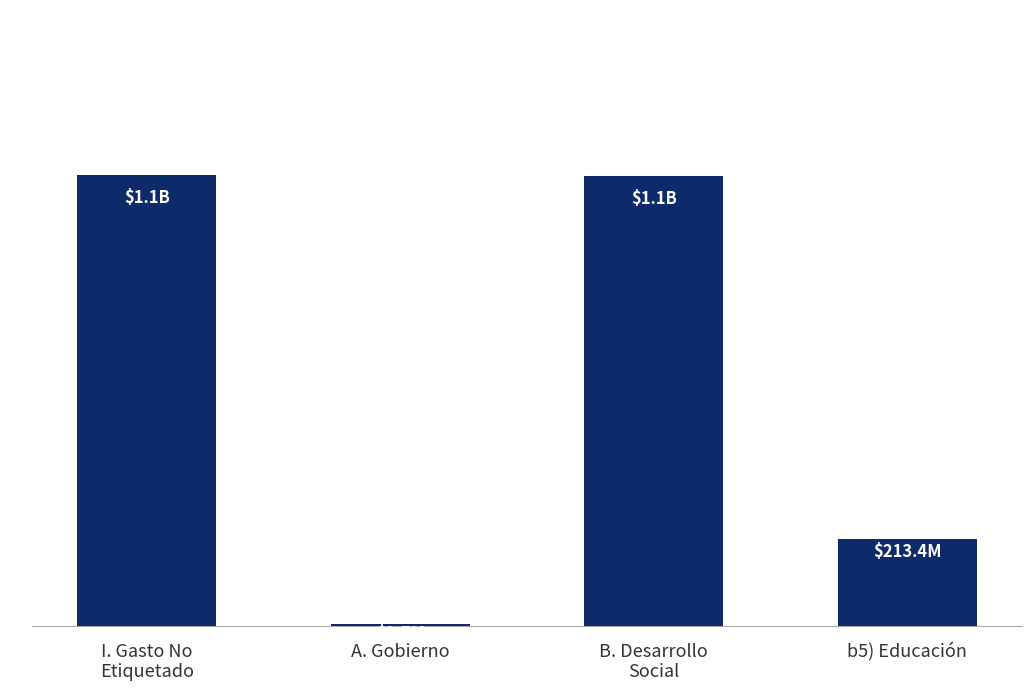

Are the bars horizontal?

No